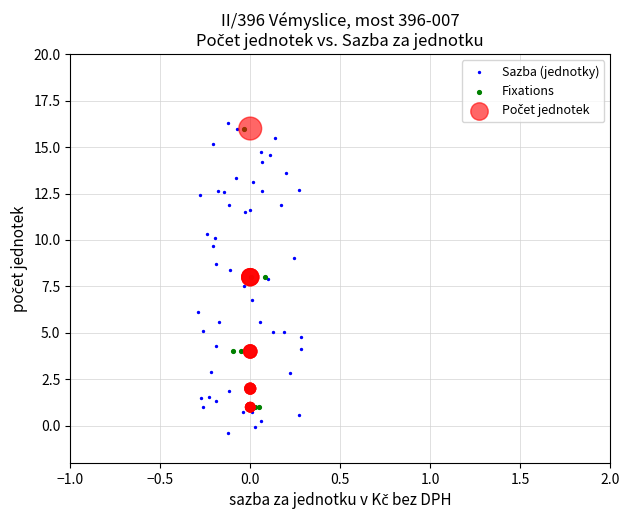

Which series has the widest spread of Y values?

Sazba (jednotky)